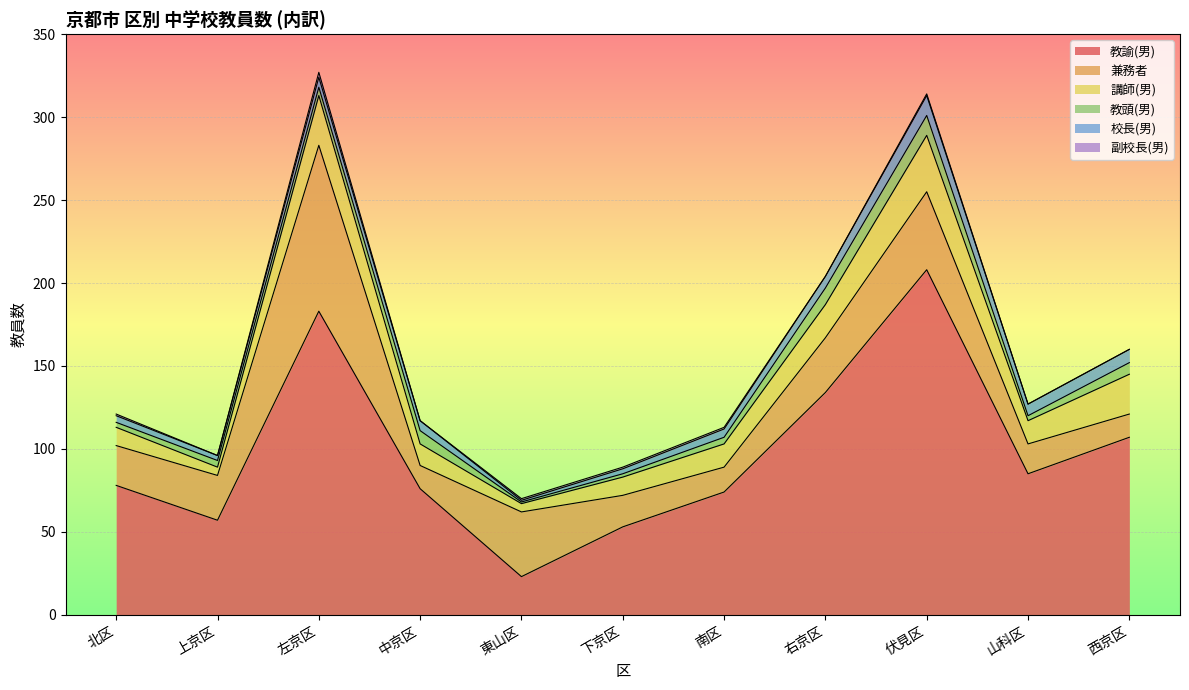

Reading left to right, what are all the values shown in this chart?

教諭(男): 北区=78	上京区=57	左京区=183	中京区=76	東山区=23	下京区=53	南区=74	右京区=134	伏見区=208	山科区=85	西京区=107
兼務者: 北区=24	上京区=27	左京区=100	中京区=14	東山区=39	下京区=19	南区=15	右京区=33	伏見区=47	山科区=18	西京区=14
講師(男): 北区=11	上京区=5	左京区=30	中京区=13	東山区=5	下京区=11	南区=14	右京区=20	伏見区=34	山科区=14	西京区=24
教頭(男): 北区=3	上京区=4	左京区=5	中京区=8	東山区=1	下京区=2	南区=4	右京区=10	伏見区=12	山科区=3	西京区=7
校長(男): 北区=4	上京区=3	左京区=6	中京区=6	東山区=1	下京区=3	南区=5	右京区=7	伏見区=12	山科区=7	西京区=8
副校長(男): 北区=1	上京区=0	左京区=3	中京区=0	東山区=1	下京区=1	南区=1	右京区=0	伏見区=1	山科区=0	西京区=0